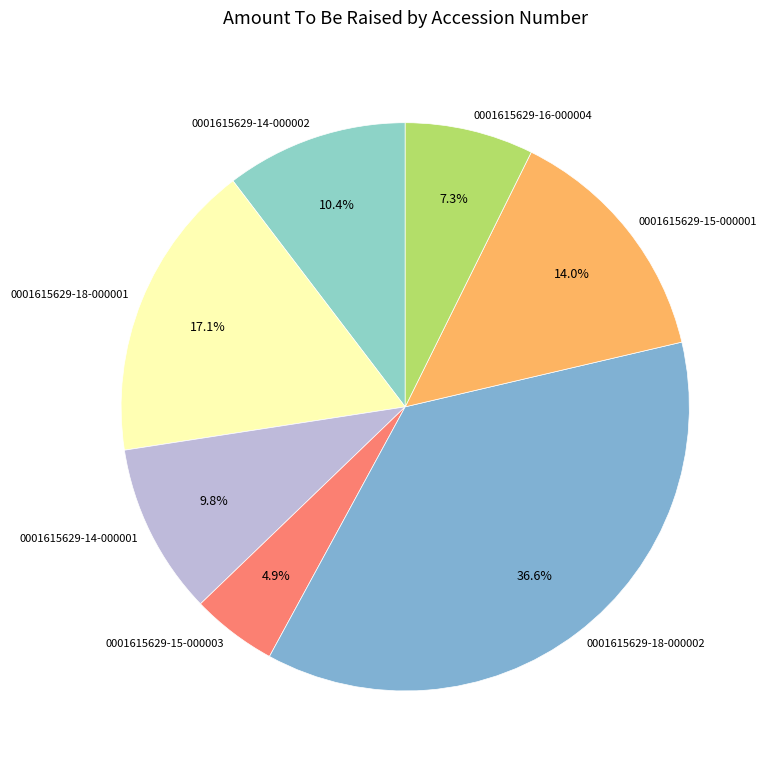

Between 0001615629-15-000001 and 0001615629-18-000002, which is larger?

0001615629-18-000002